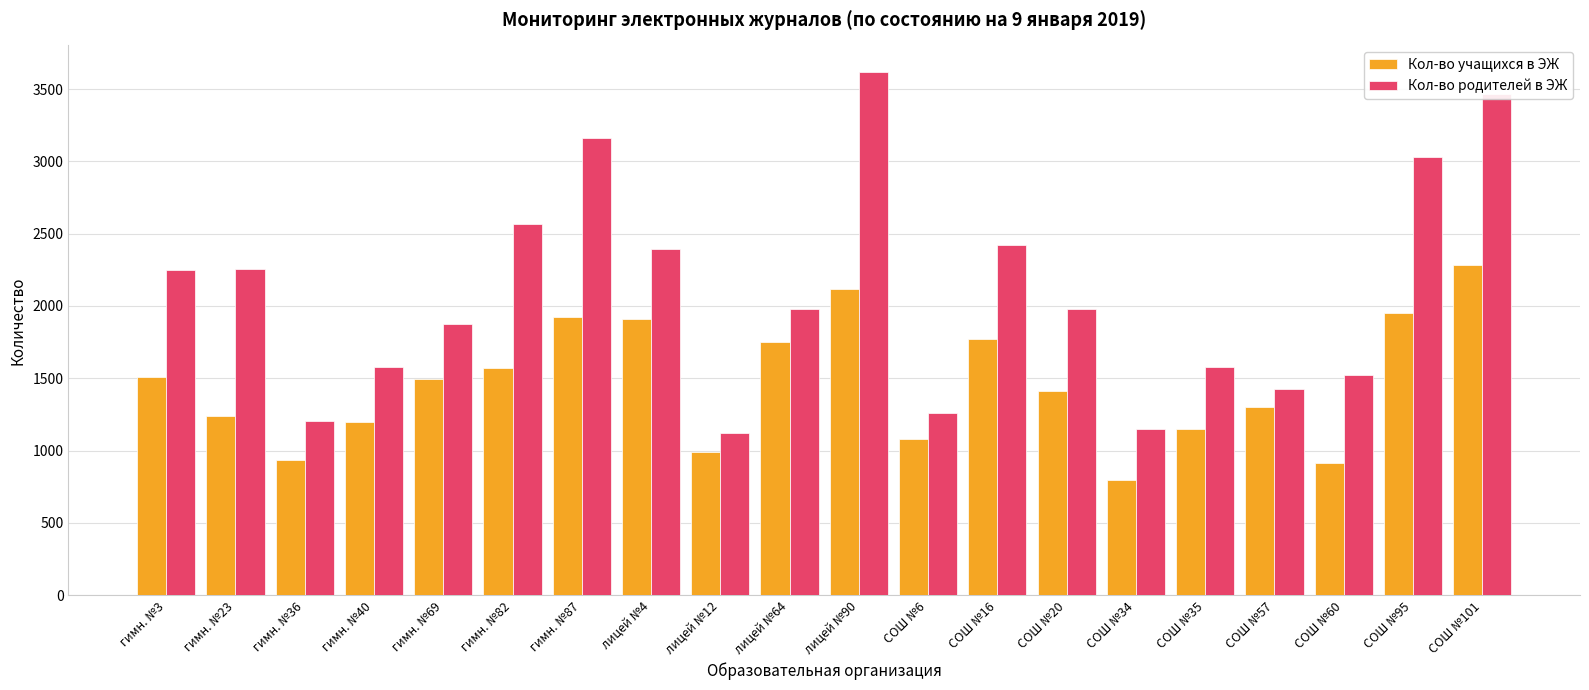

True or false: Кол-во учащихся в ЭЖ has a value of 1242 at гимн. №23.

True